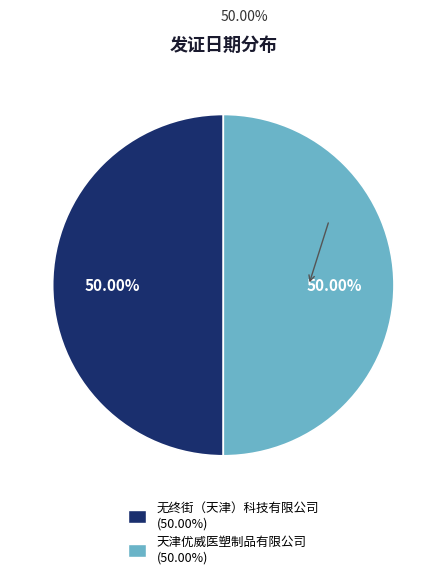

To the nearest percent, what percentage of the pie is 天津优威医塑制品有限公司?

50%